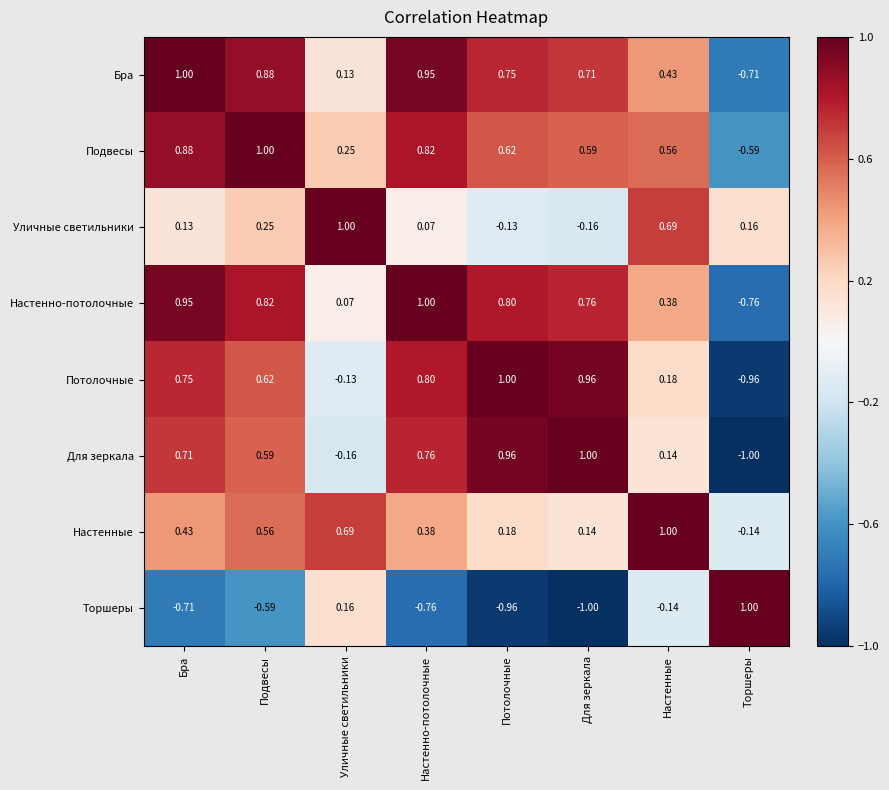

At which label does Бра first exceed 0?

Бра